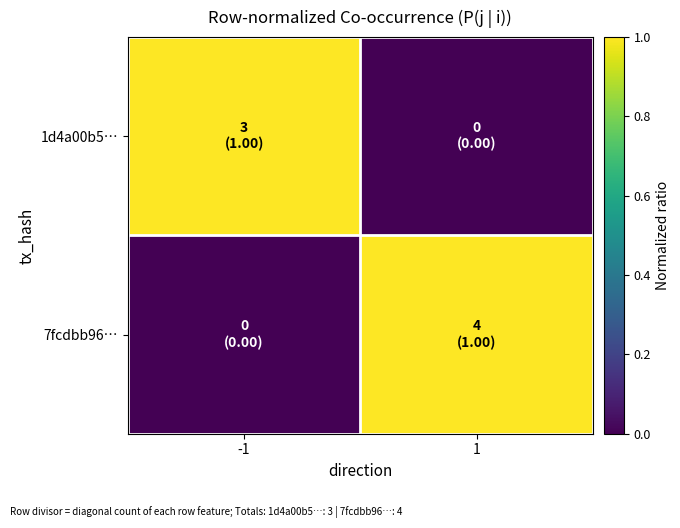

Reading left to right, transcribe all the data shown in this chart.

1d4a00b5…: -1=1	1=0
7fcdbb96…: -1=0	1=1